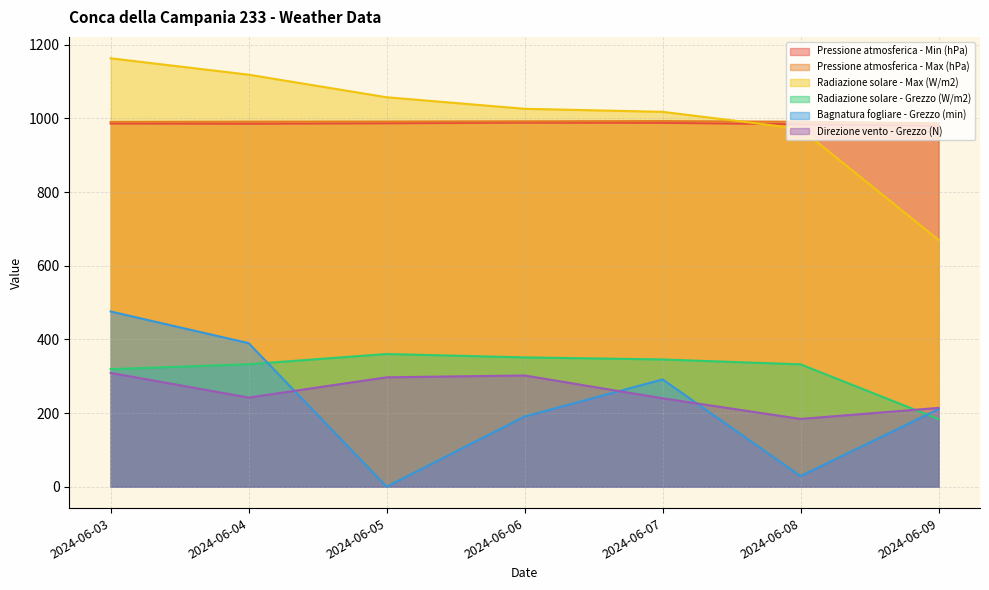

How many lines are shown in the chart?

6